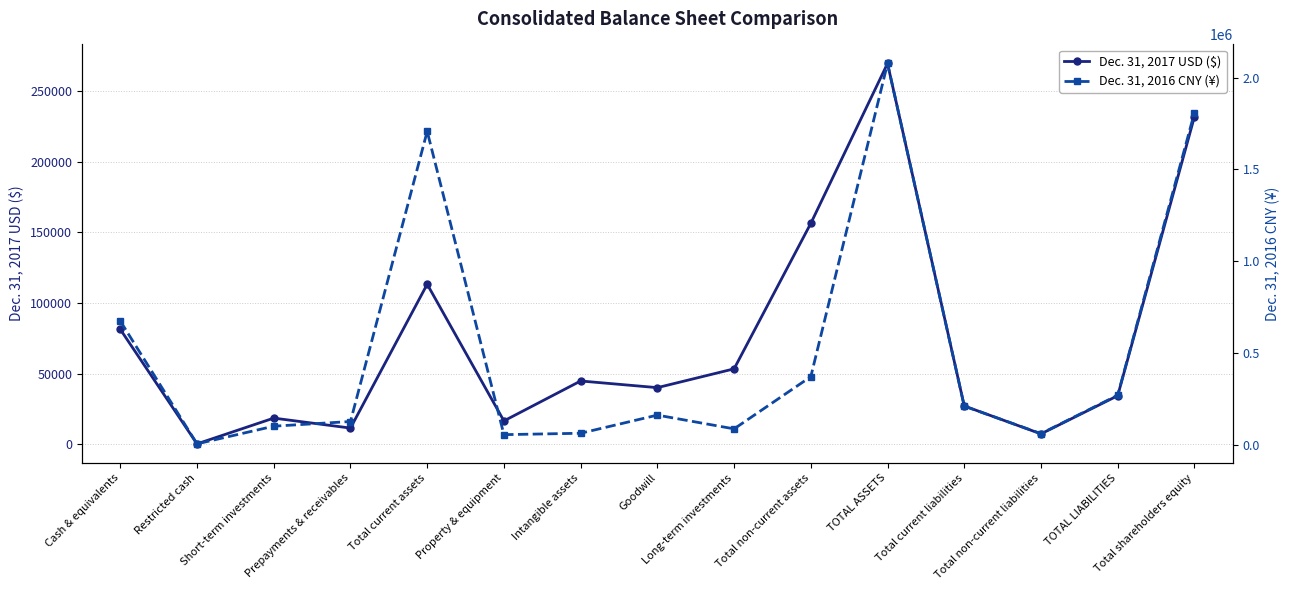

What is the value of the Dec. 31, 2016 CNY (¥) point at the 4th from the left?

125534